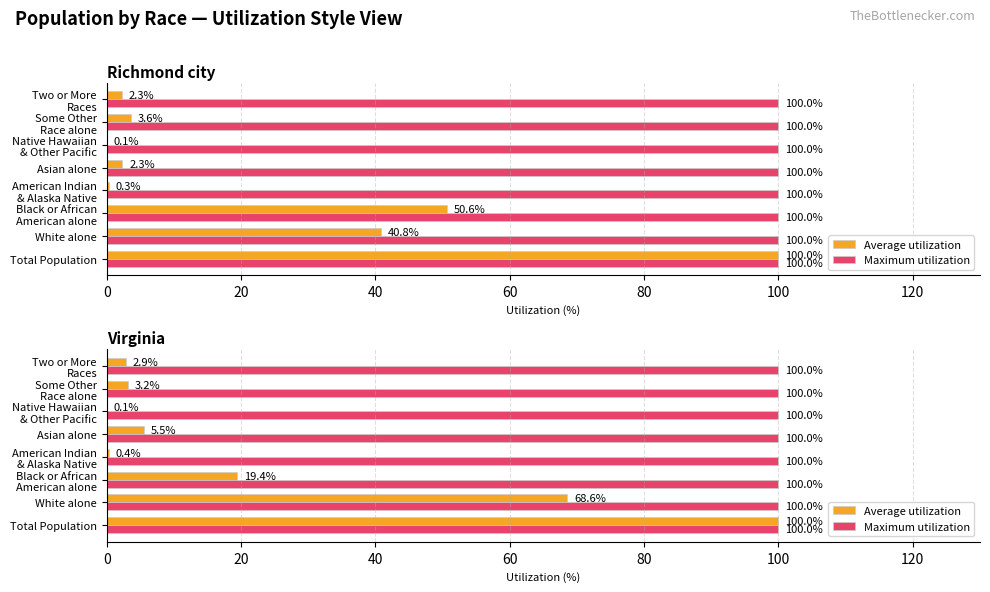

How many groups of bars are there?

8